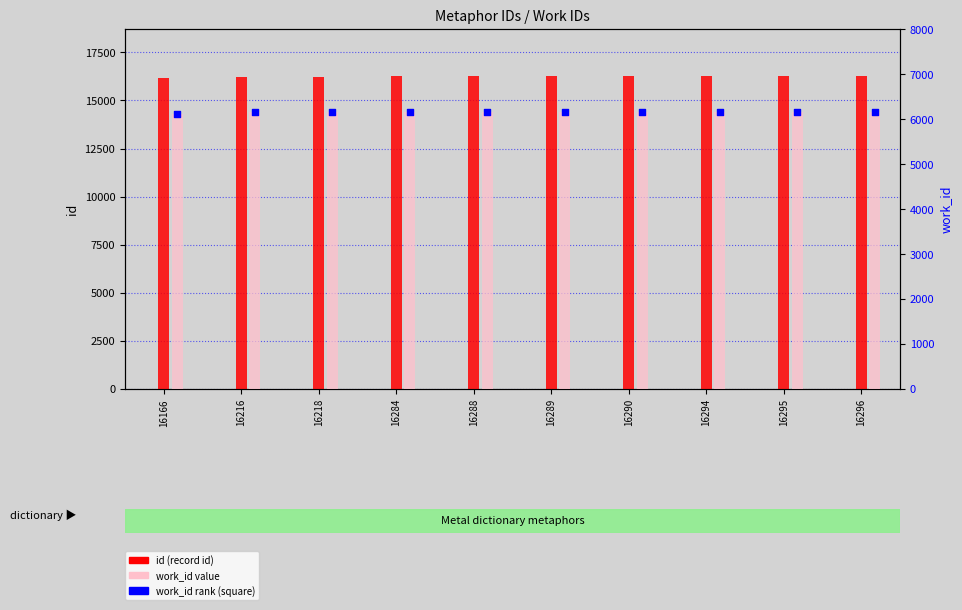

What is the total value across all series at 16290?

28616